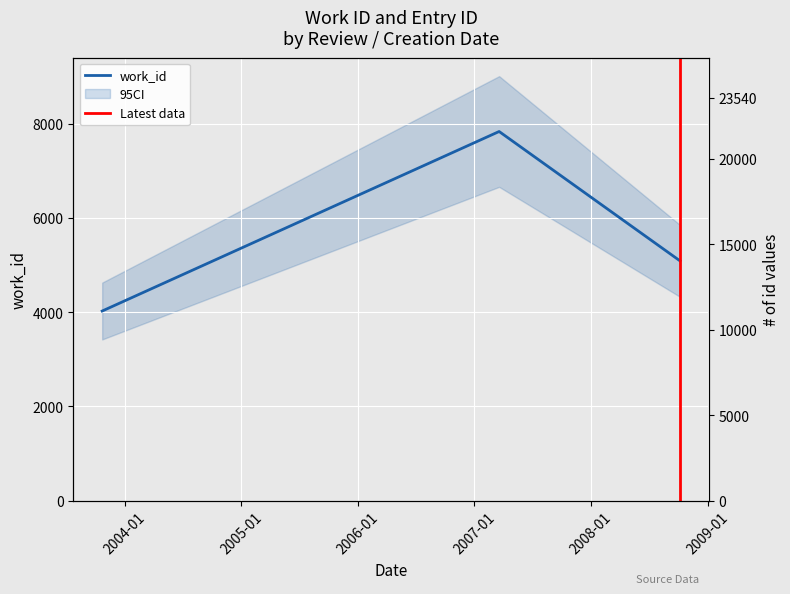

What is the maximum value for work_id?

7835